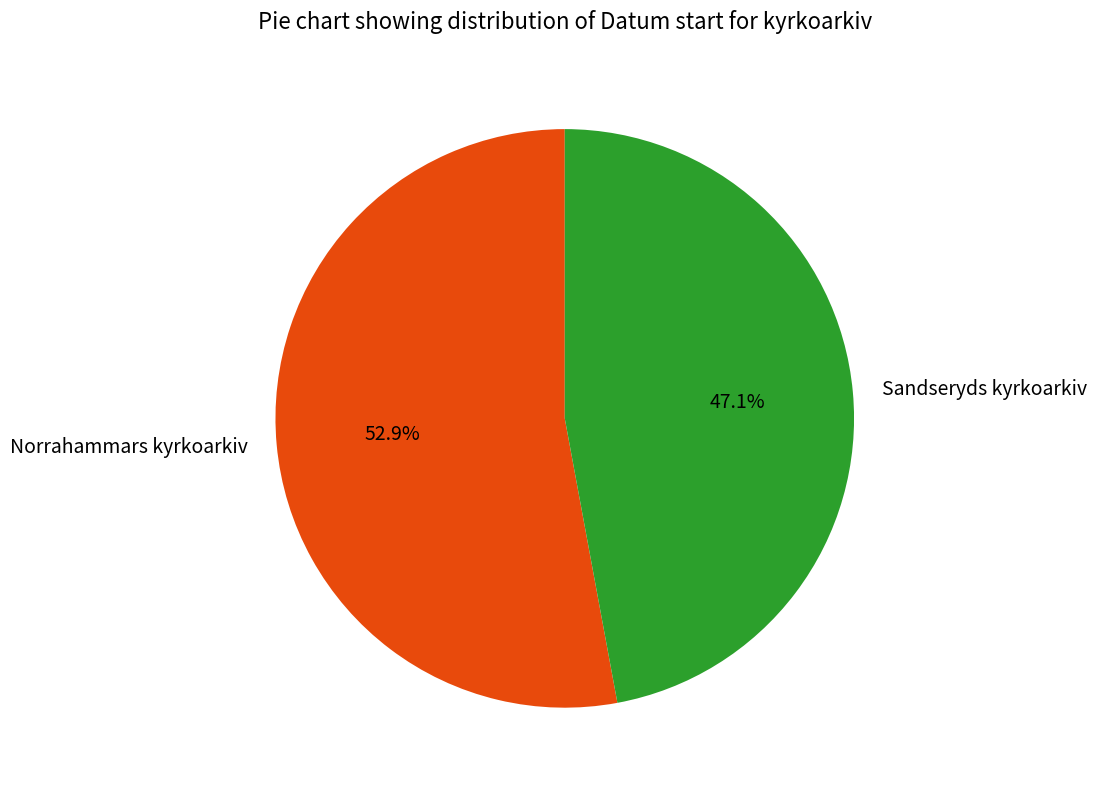

The Norrahammars kyrkoarkiv slice represents 53% of the pie. True or false?

True